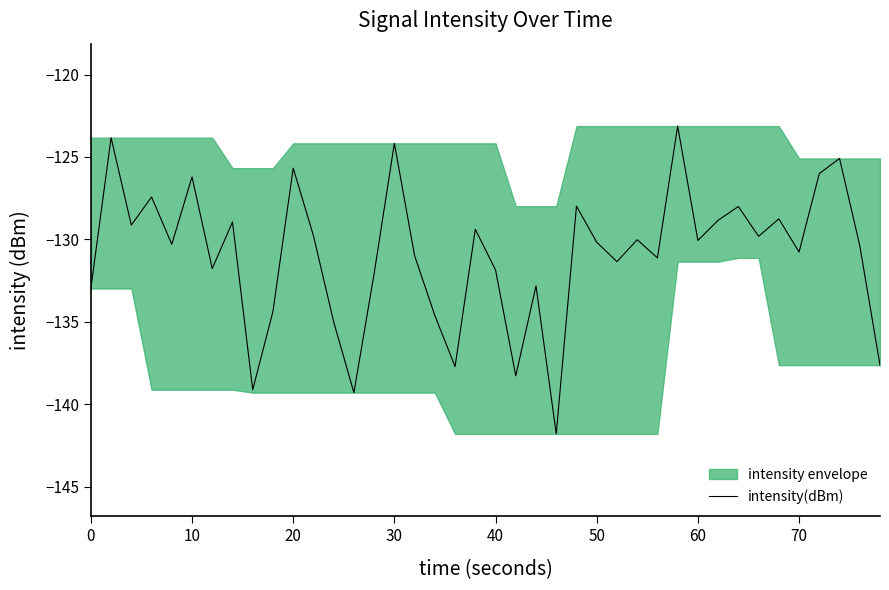

What is the sum of all values?

-5236.7